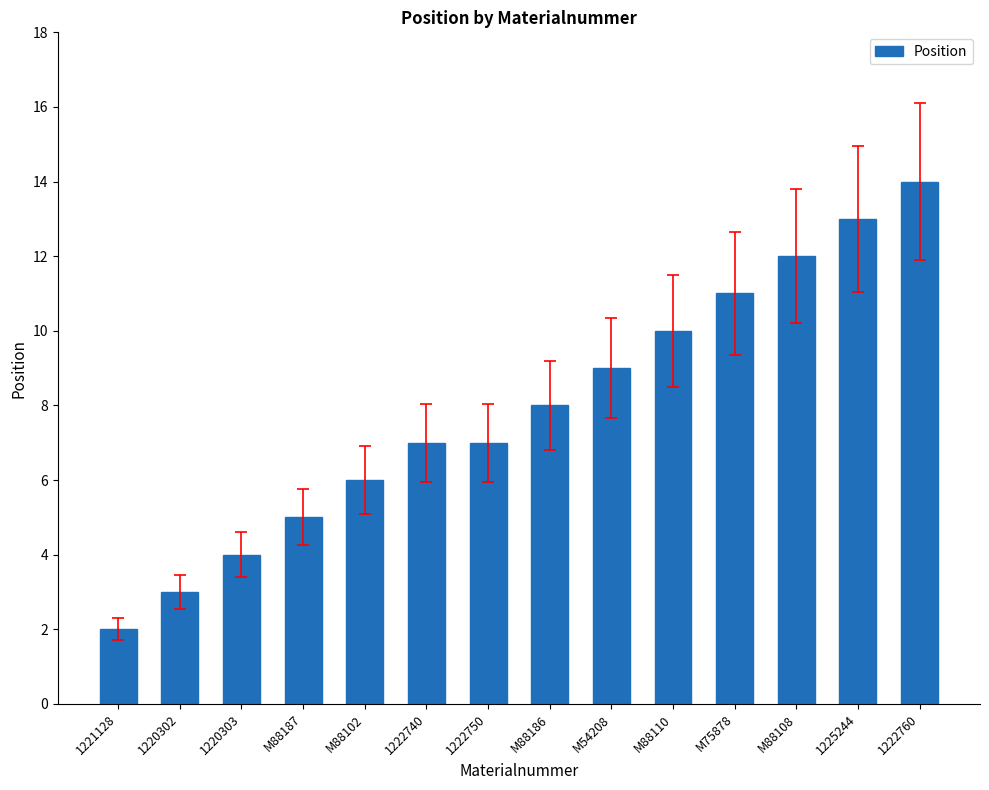

What is the value of the 5th bar from the left?

6